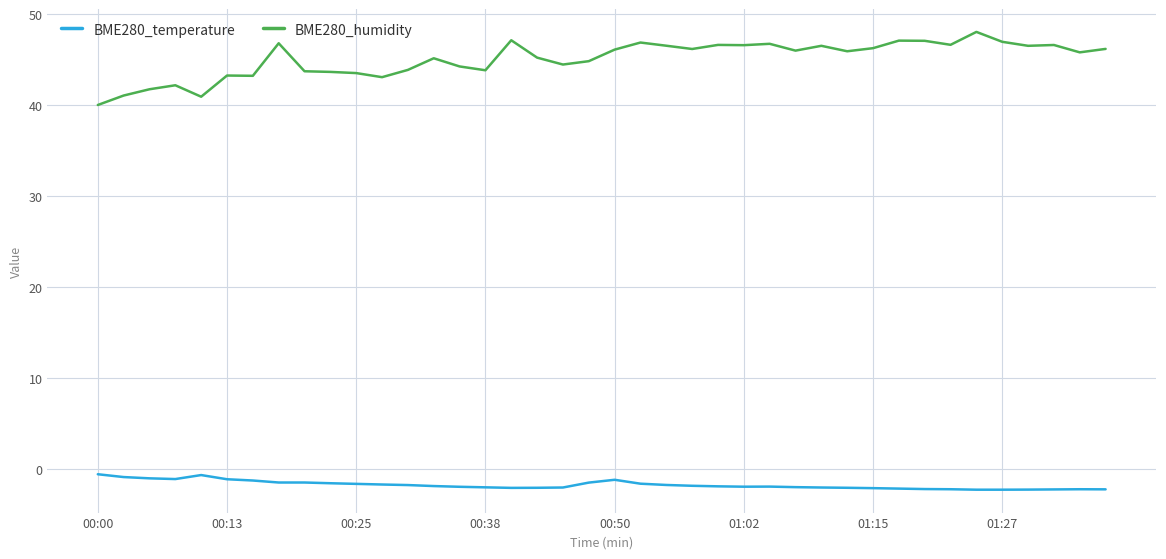

True or false: BME280_humidity and BME280_temperature cross at least once.

False